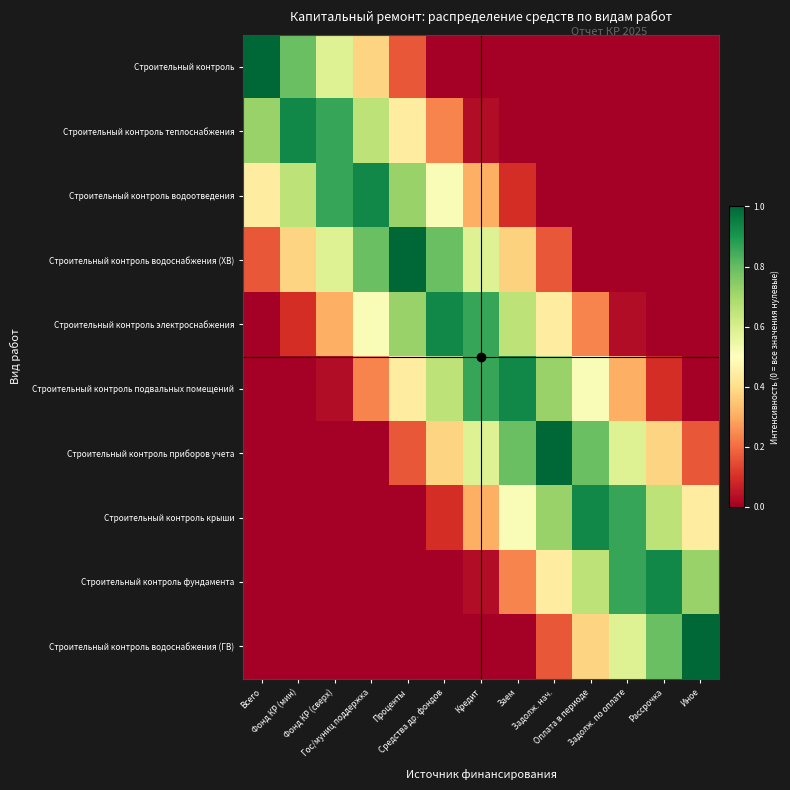

Which has a higher value, Фонд КР (мин) or Рассрочка?

Фонд КР (мин)